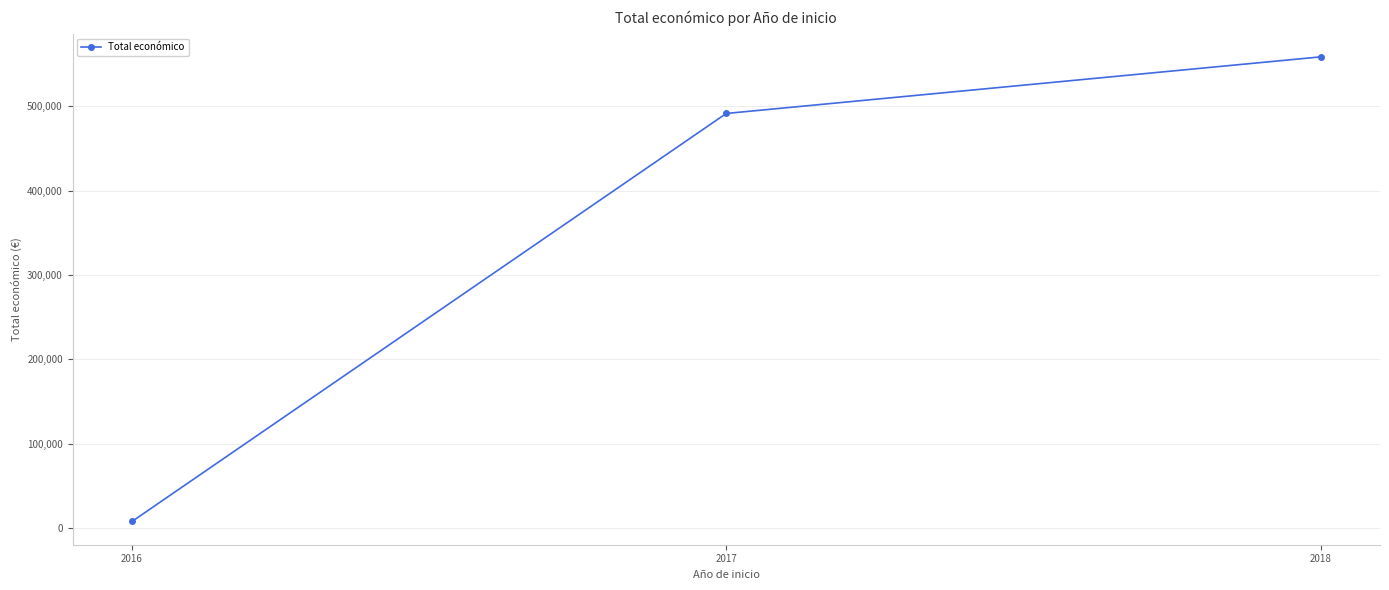

Reading right to left, list all the values displayed in this chart.

558543	491483	7980